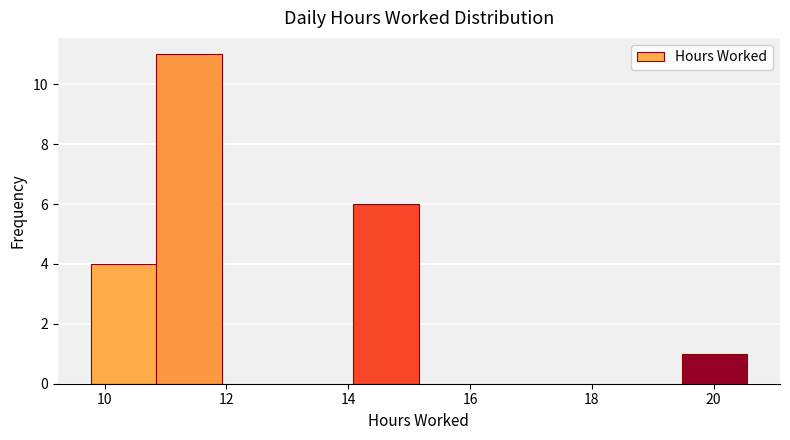

Which range on the x-axis has the tallest bar?

10.8 to 12.0